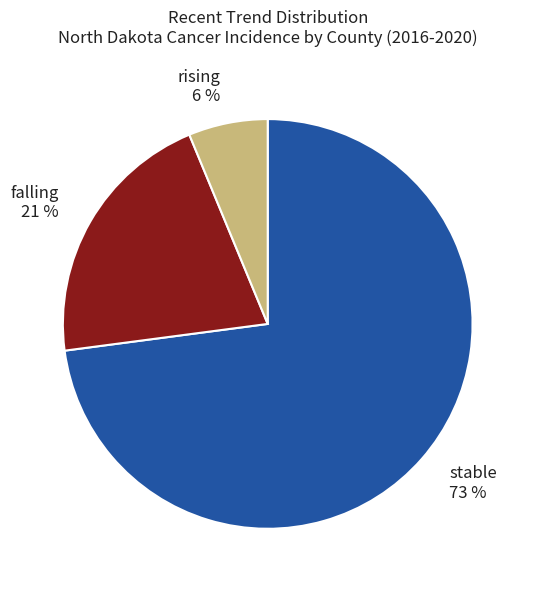

Rank the categories by value from lowest to highest.

rising, falling, stable